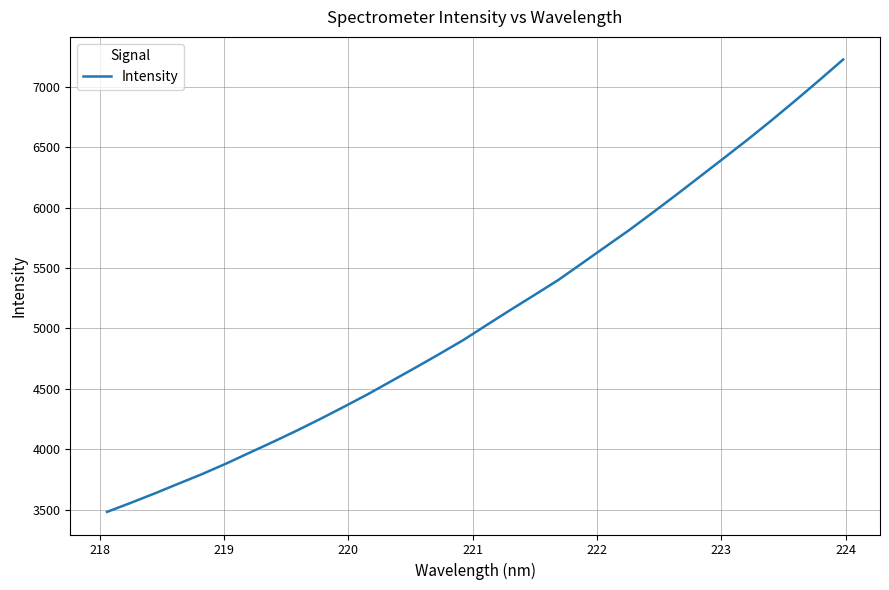

What is the greatest value displayed?

7224.7